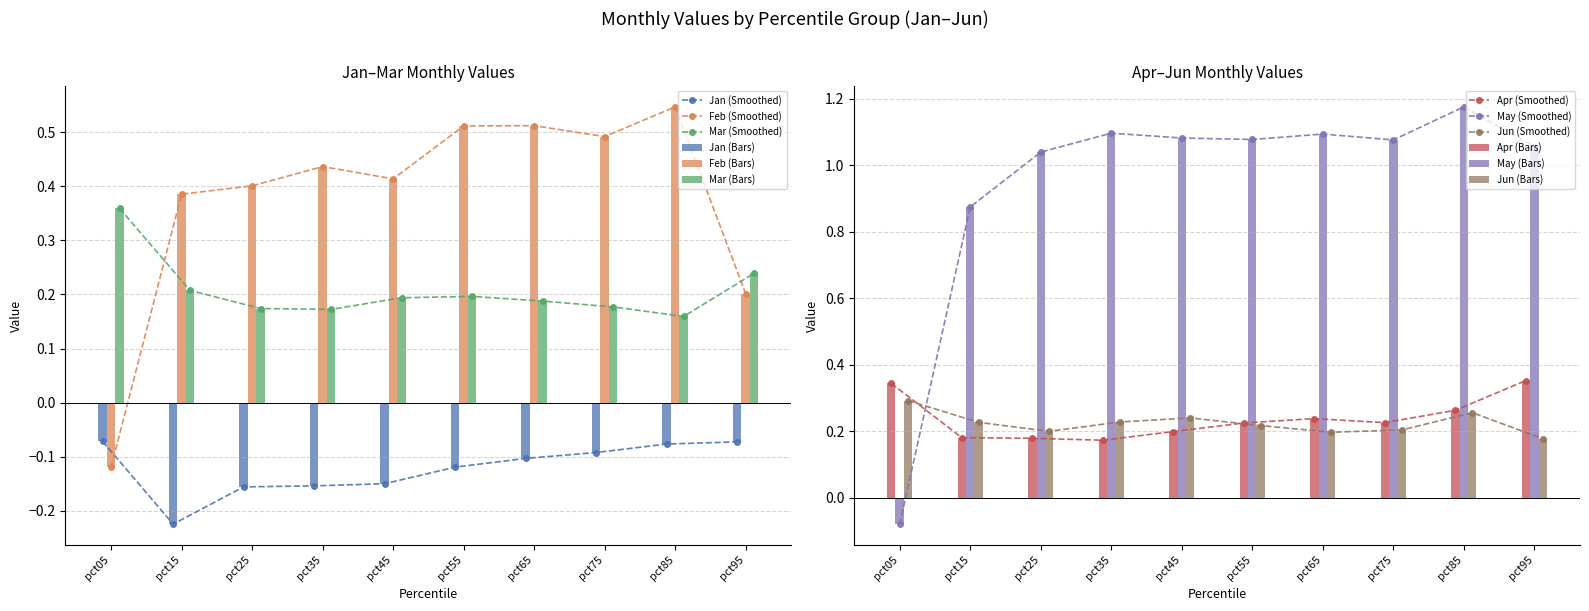

List the series in order of their peak value, lowest first.

Jan, Jun, Apr, Mar, Feb, May